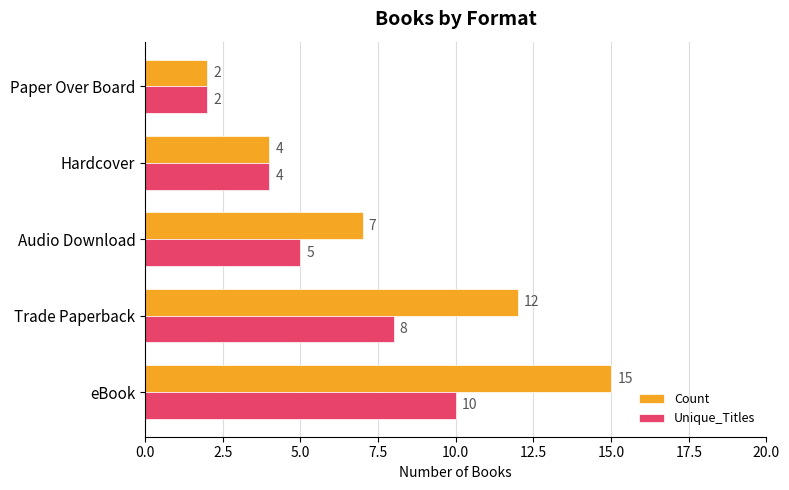

What is the smallest value displayed?

2